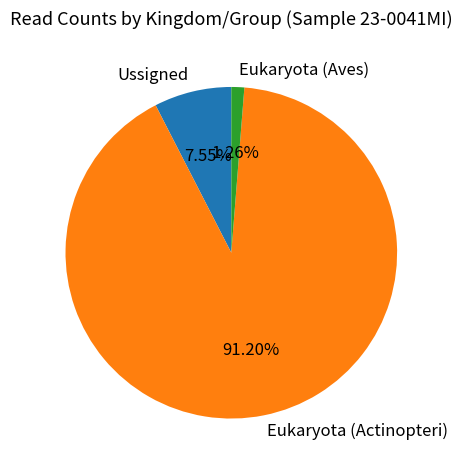

To the nearest percent, what is the average slice percentage?

33%